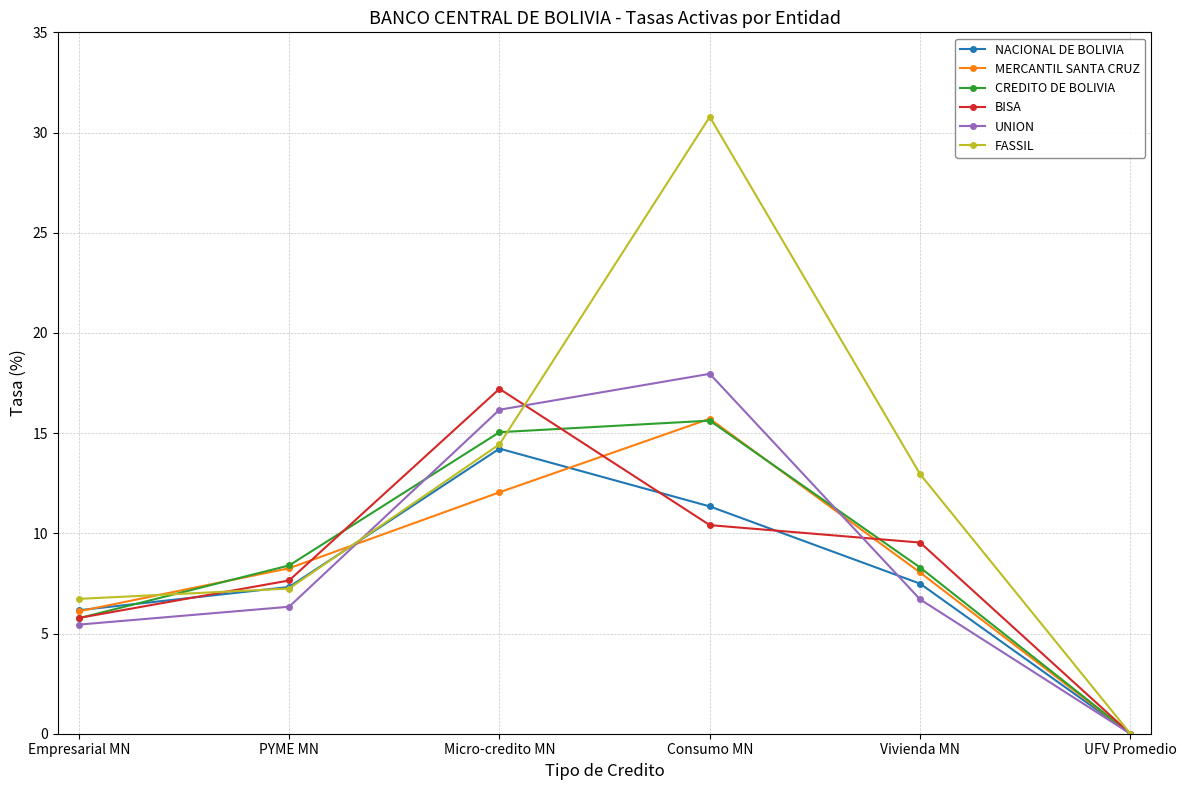

How many data points in CREDITO DE BOLIVIA are above 8?

4